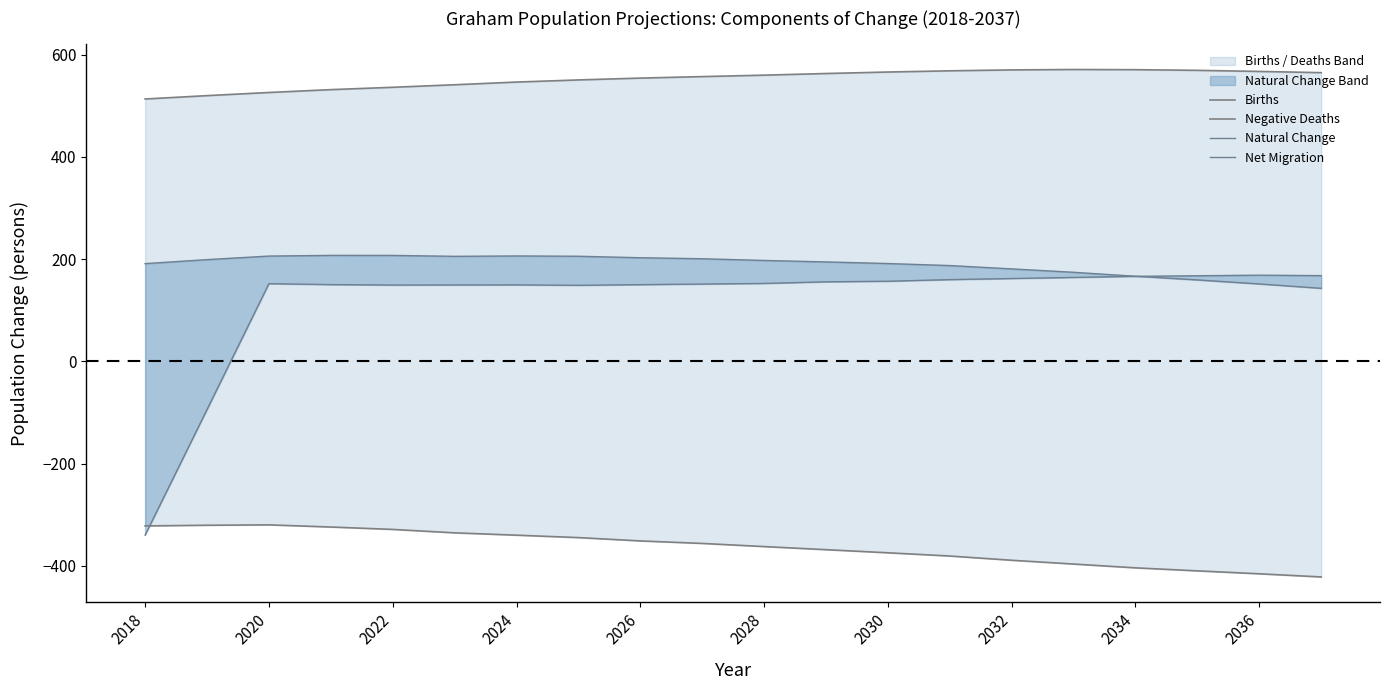

How many times do Net Migration and Natural Change cross each other?

1